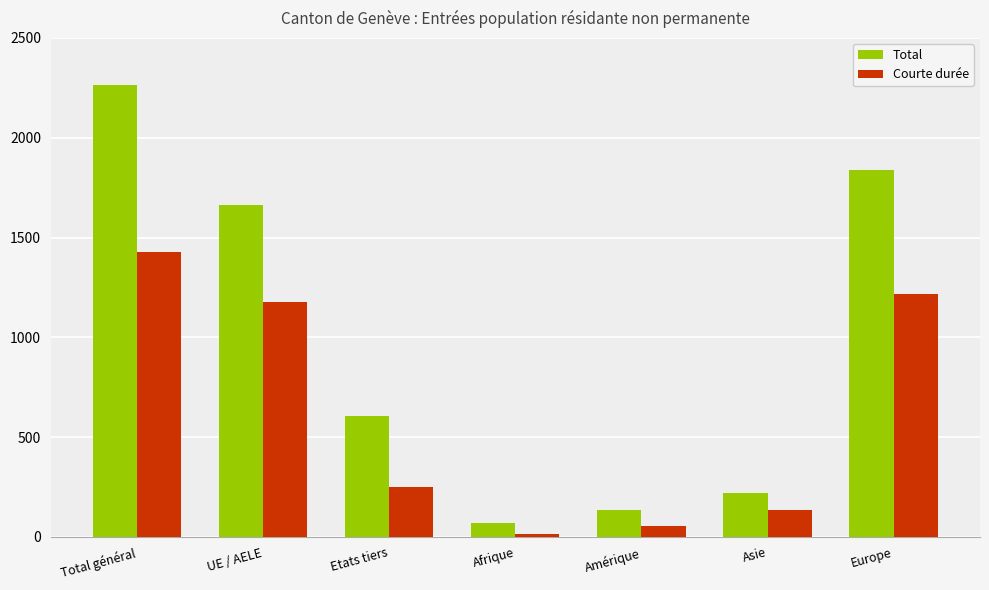

Is it true that Total equals 218 at Asie?

True